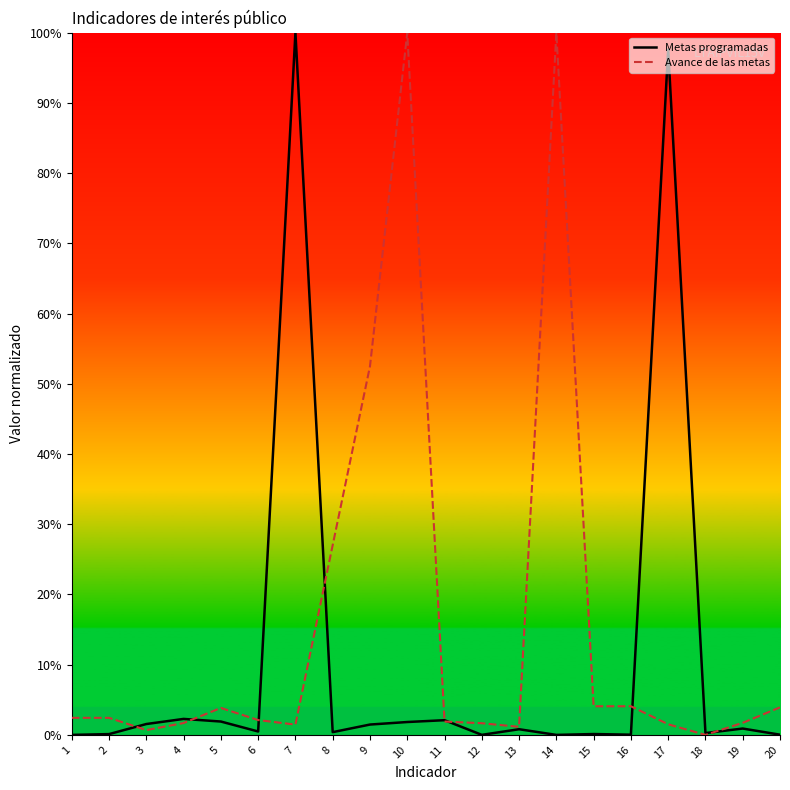

Which series ends up on top after the final intersection of Avance de las metas and Metas programadas?

Avance de las metas